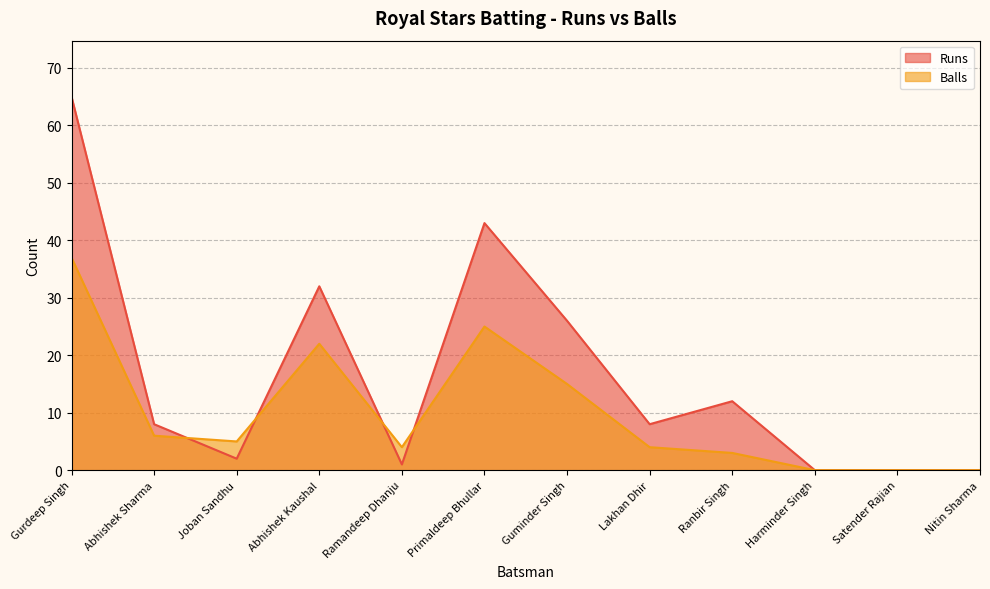

Is it true that Runs equals 0 at Nitin Sharma?

True